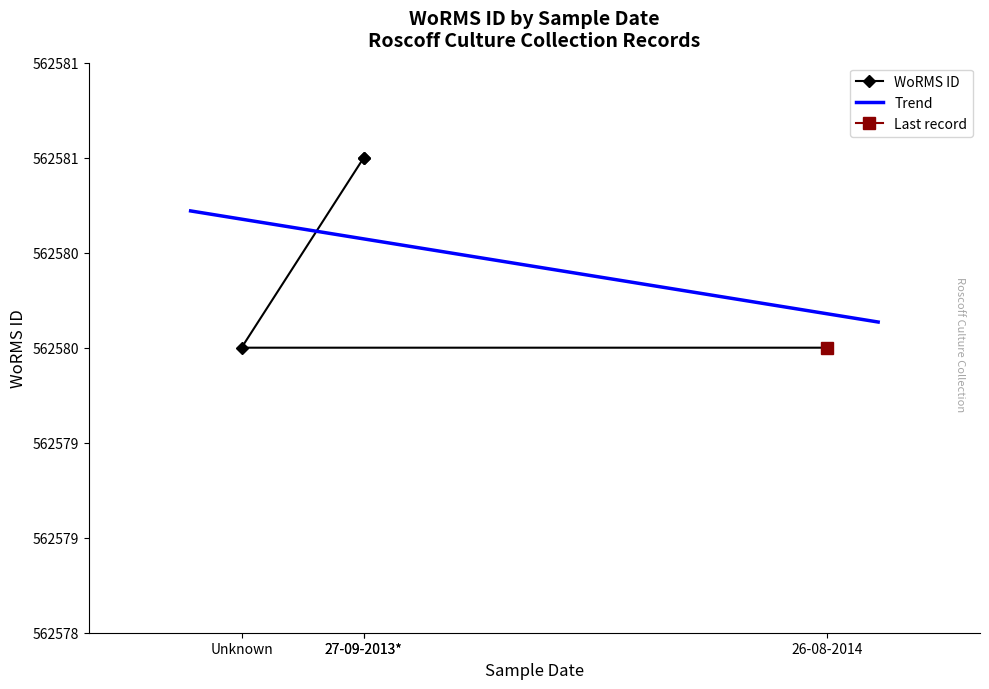

Does the chart have visible grid lines?

No